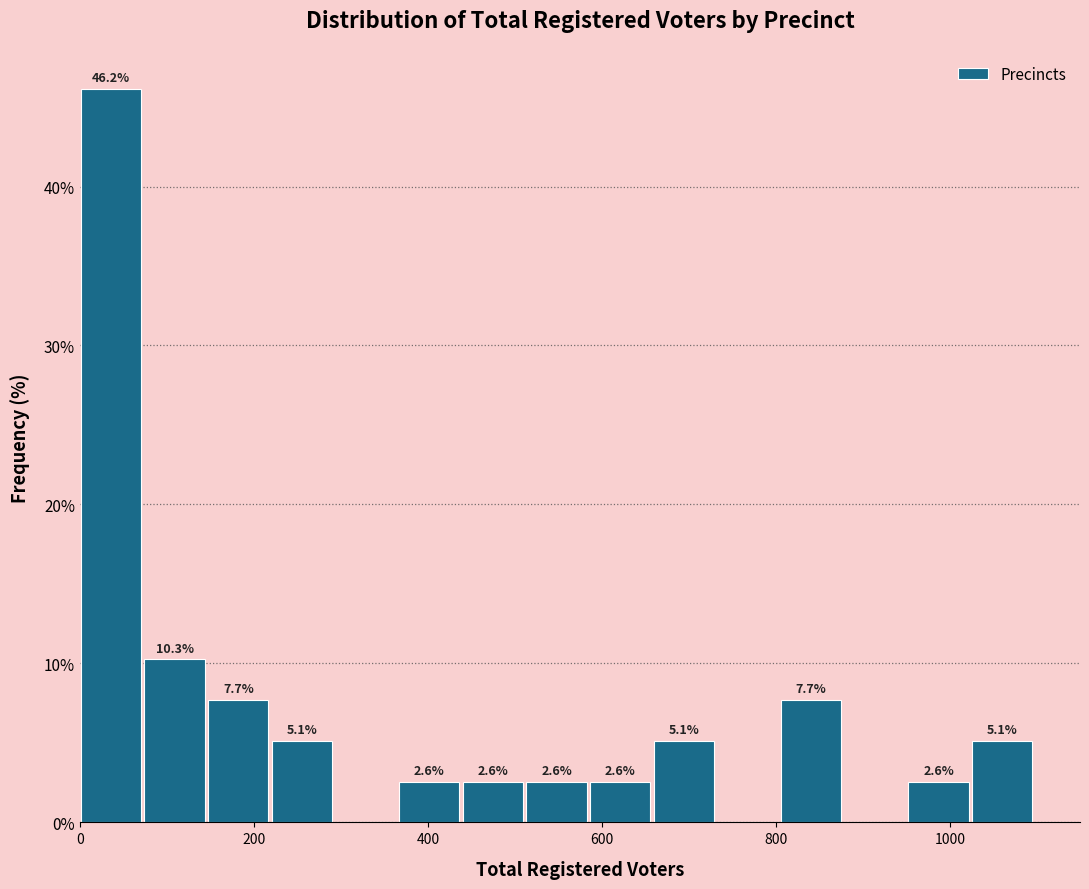

Read against the x-axis, roughly where is the centre of the tallest bar?

40